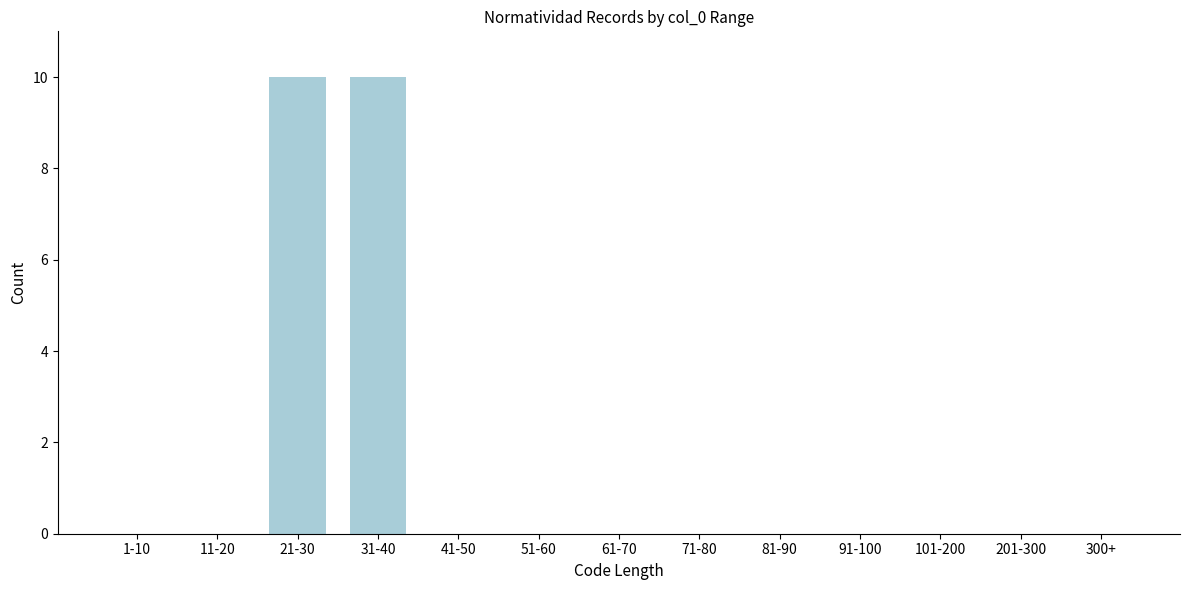

Reading right to left, extract all data points from this chart.

300+=0	201-300=0	101-200=0	91-100=0	81-90=0	71-80=0	61-70=0	51-60=0	41-50=0	31-40=10	21-30=10	11-20=0	1-10=0